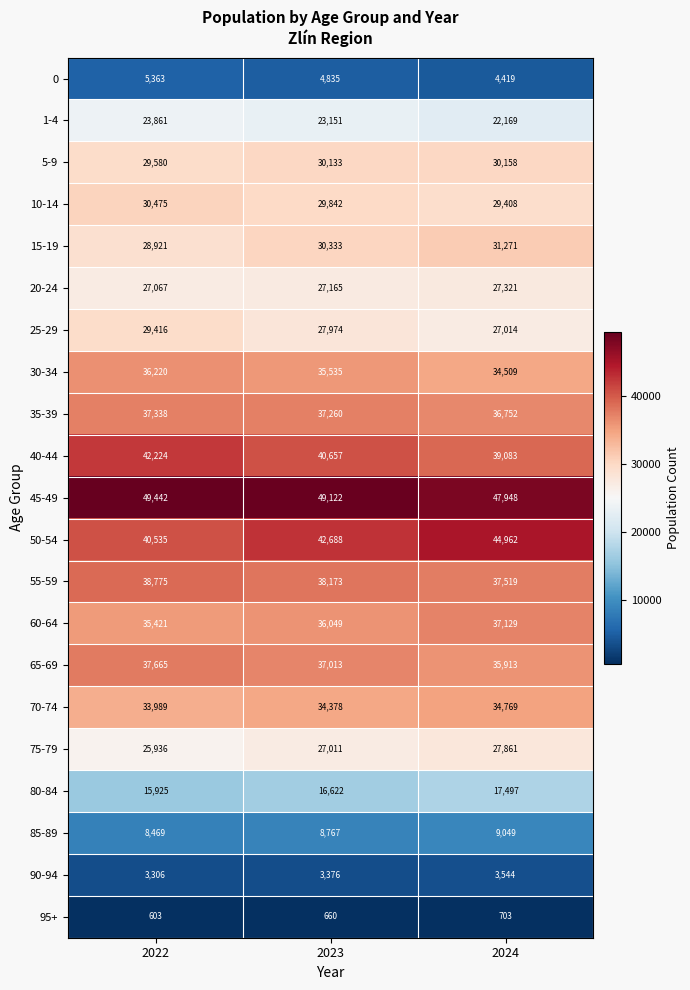

At which category does the chart reach its peak across all series?

2022